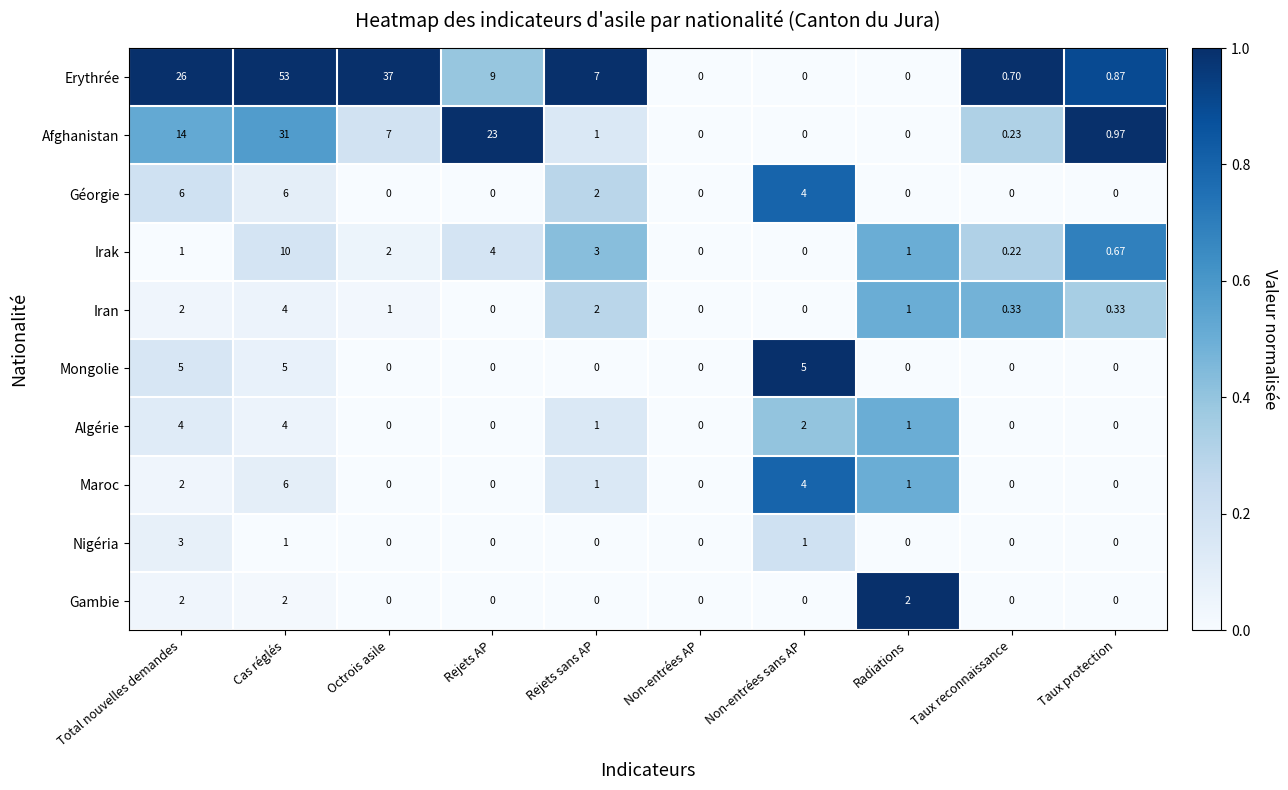

How many distinct data groups are displayed?

10